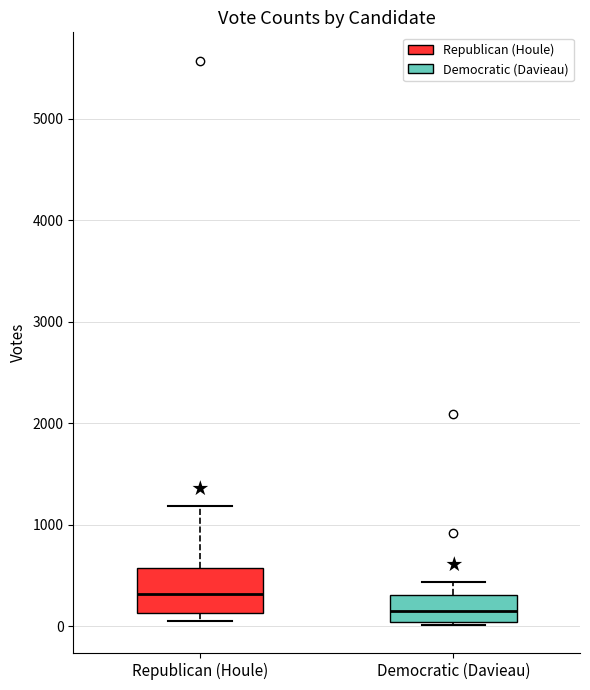

Reading left to right, read every box against the y-axis: the position of its median line, the range the box covers, and the ends of its whiskers. The values are not printed on the chart, so give them approximately, as read against the axis.

Republican (Houle): median 300, box 100 to 600, whiskers 100 (just below the box's lower edge) to 1200
Democratic (Davieau): median 100, box 0 to 300, whiskers 0 to 400